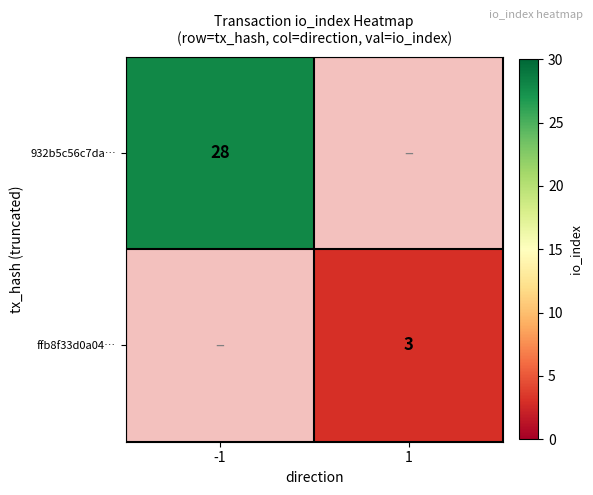

The value of ffb8f33d0a04… at 1 is 3. True or false?

True